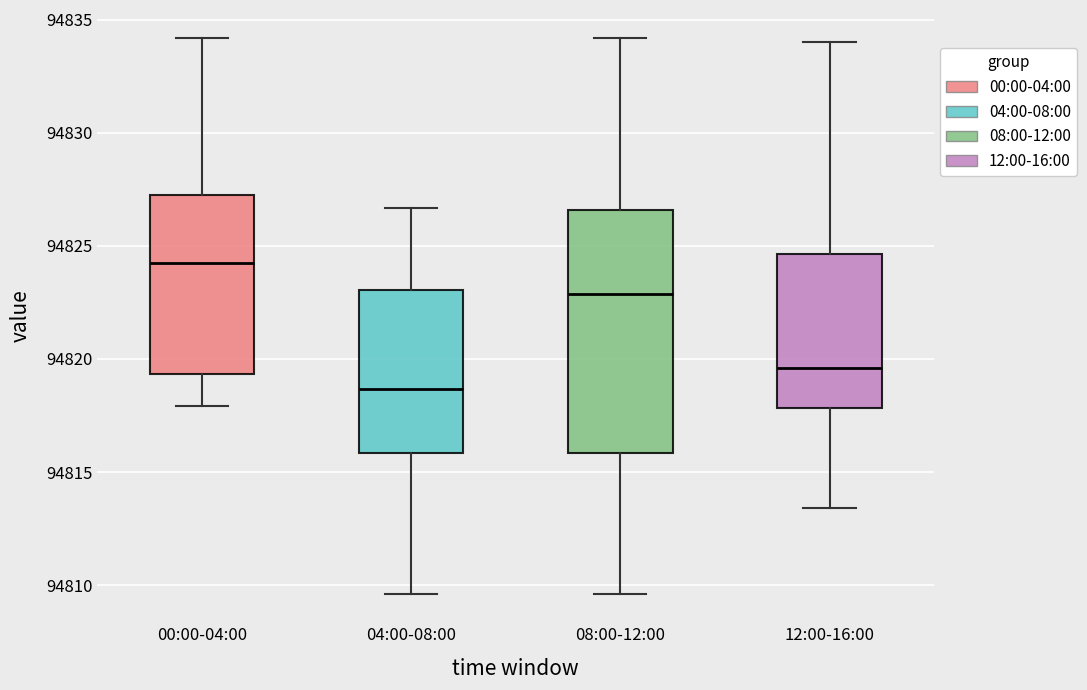

Reading left to right, transcribe this box plot: for each box, give where its median line is, the range the box spans, and where its two whiskers end, as read against the y-axis. The values are not printed on the chart, so give them approximately, as read against the axis.

00:00-04:00: median 94824.0, box 94819.5 to 94827.0, whiskers 94818.0 to 94834.0
04:00-08:00: median 94818.5, box 94816.0 to 94823.0, whiskers 94809.5 to 94826.5
08:00-12:00: median 94823.0, box 94816.0 to 94826.5, whiskers 94809.5 to 94834.0
12:00-16:00: median 94819.5, box 94818.0 to 94824.5, whiskers 94813.5 to 94834.0